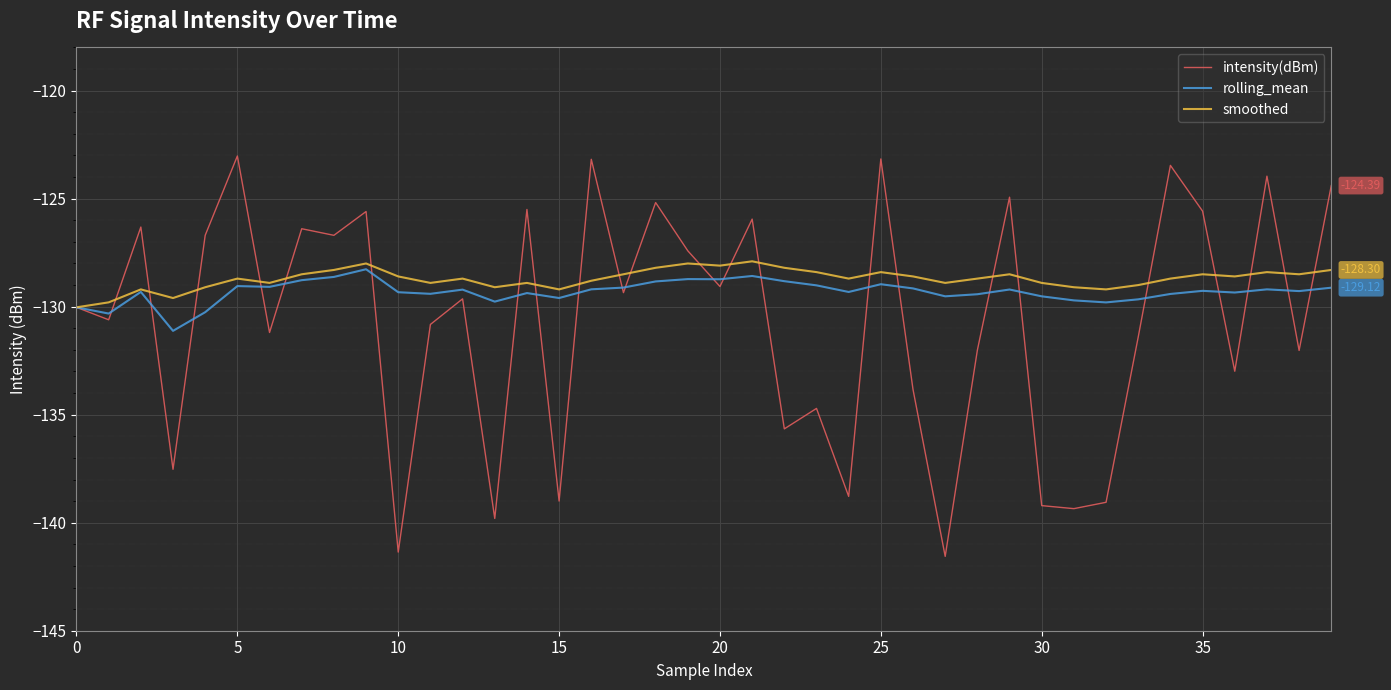

Does the chart have visible grid lines?

Yes